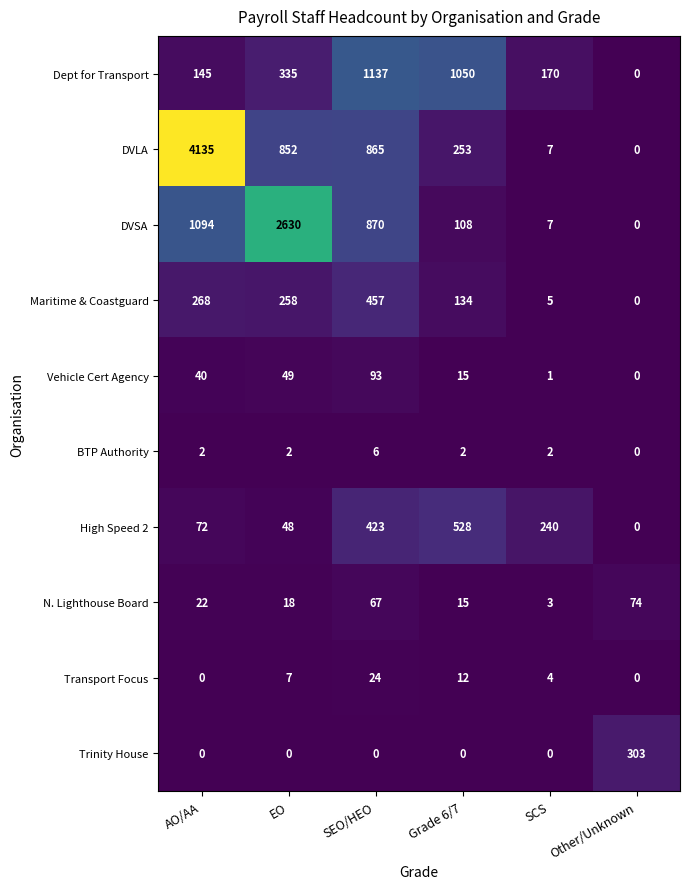

What is the difference between the maximum and minimum values in the DVSA series?

2630